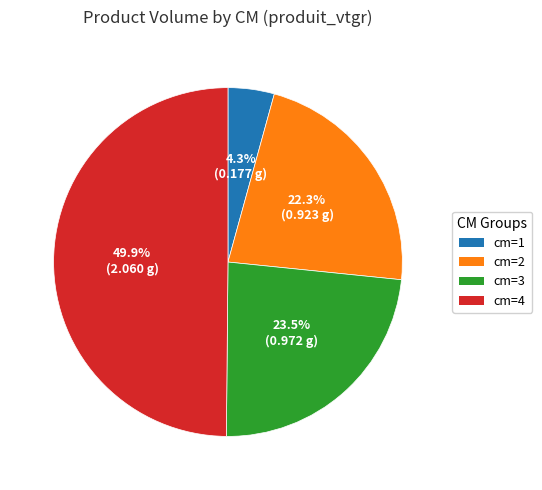

How many segments does this pie chart have?

4